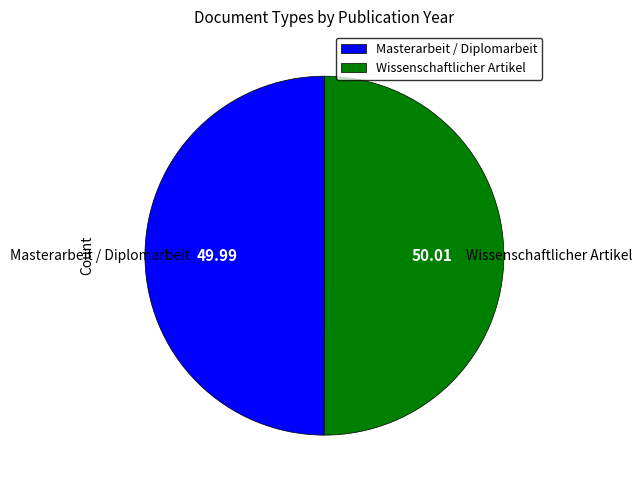

True or false: Wissenschaftlicher Artikel accounts for 50% of the total.

True